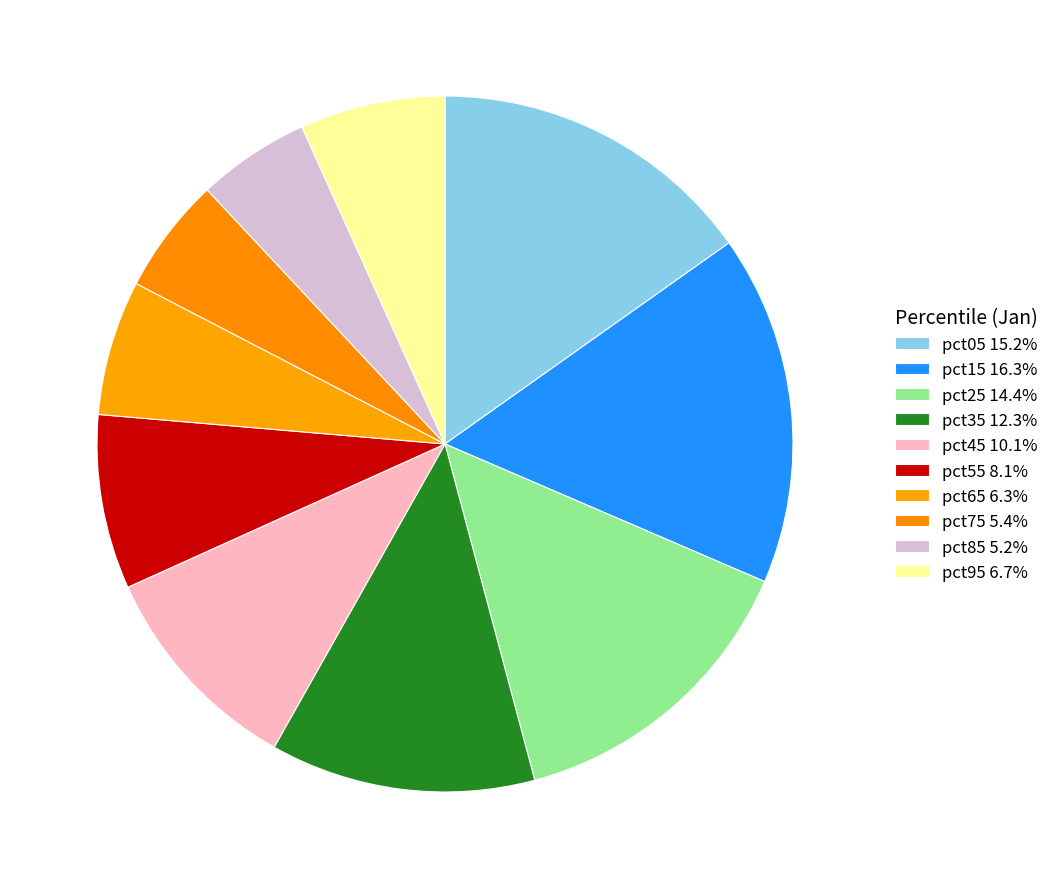

Is it true that pct05 is 28% of the pie?

False